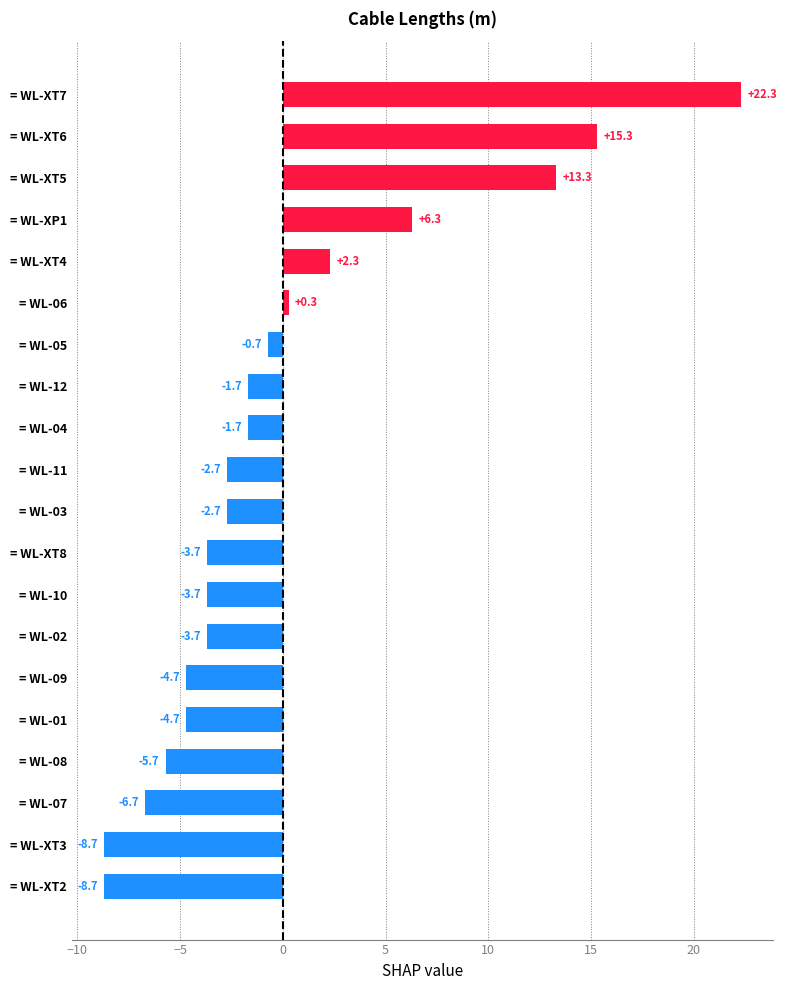

The value at = WL-05 is -0.7. True or false?

True